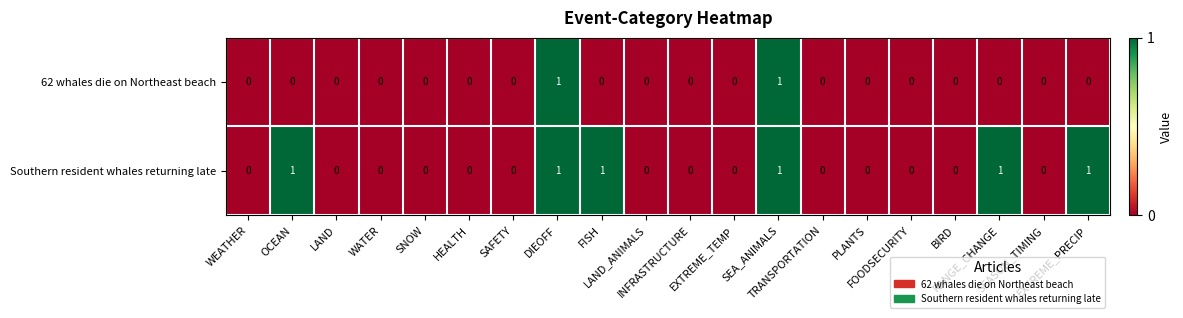

Count the Southern resident whales returning late values in the range 0 to 1.

20